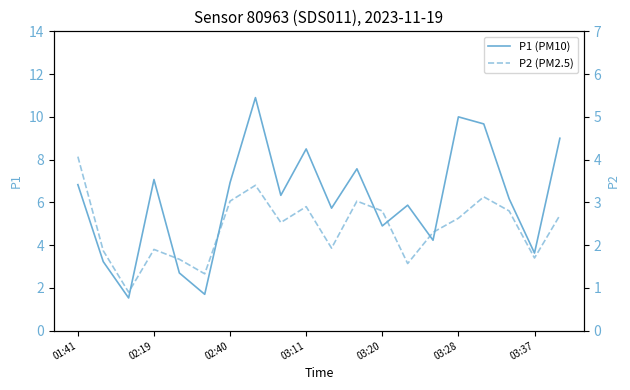

What is the value of the P2 (PM2.5) point at the 7th from the left?

3.0